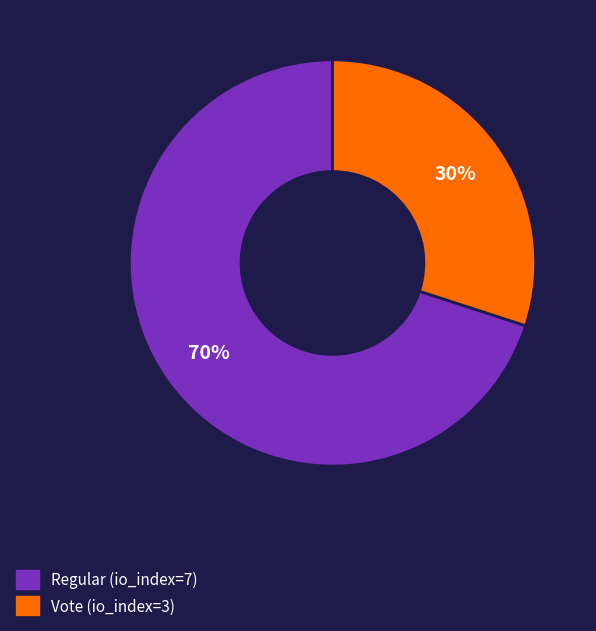

The Regular slice represents 56% of the pie. True or false?

False